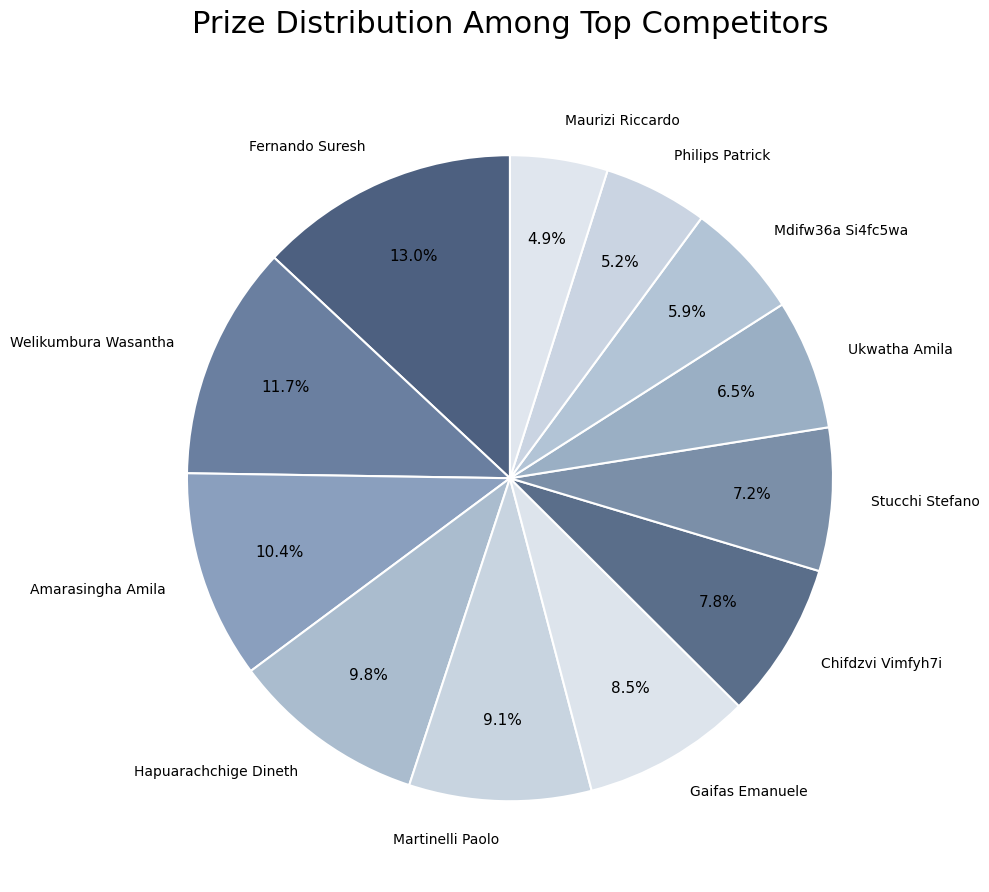

To the nearest percent, what portion does Stucchi Stefano represent?

7%